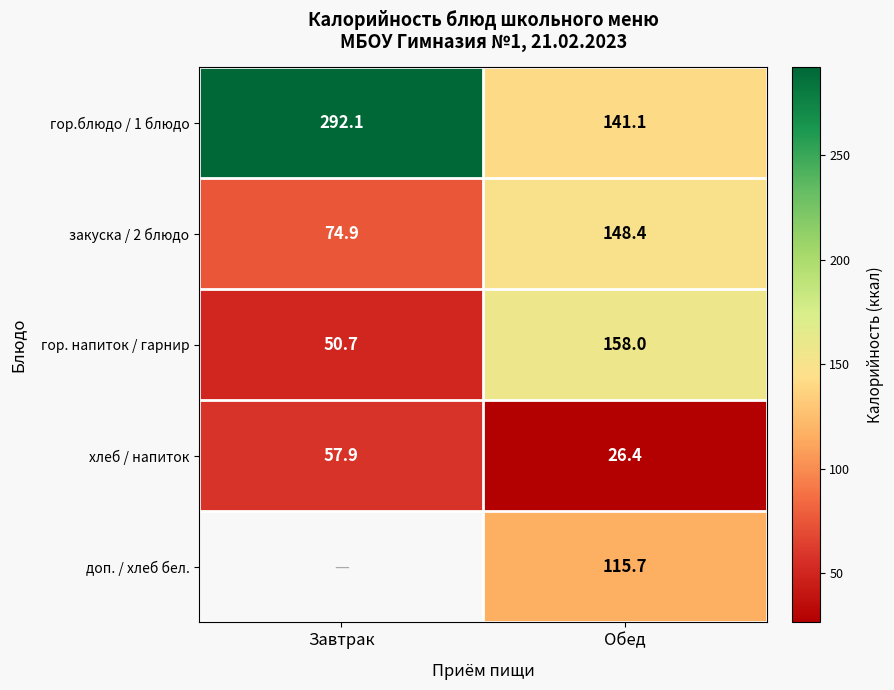

What is the average value of the гор.блюдо / 1 блюдо series?

216.6